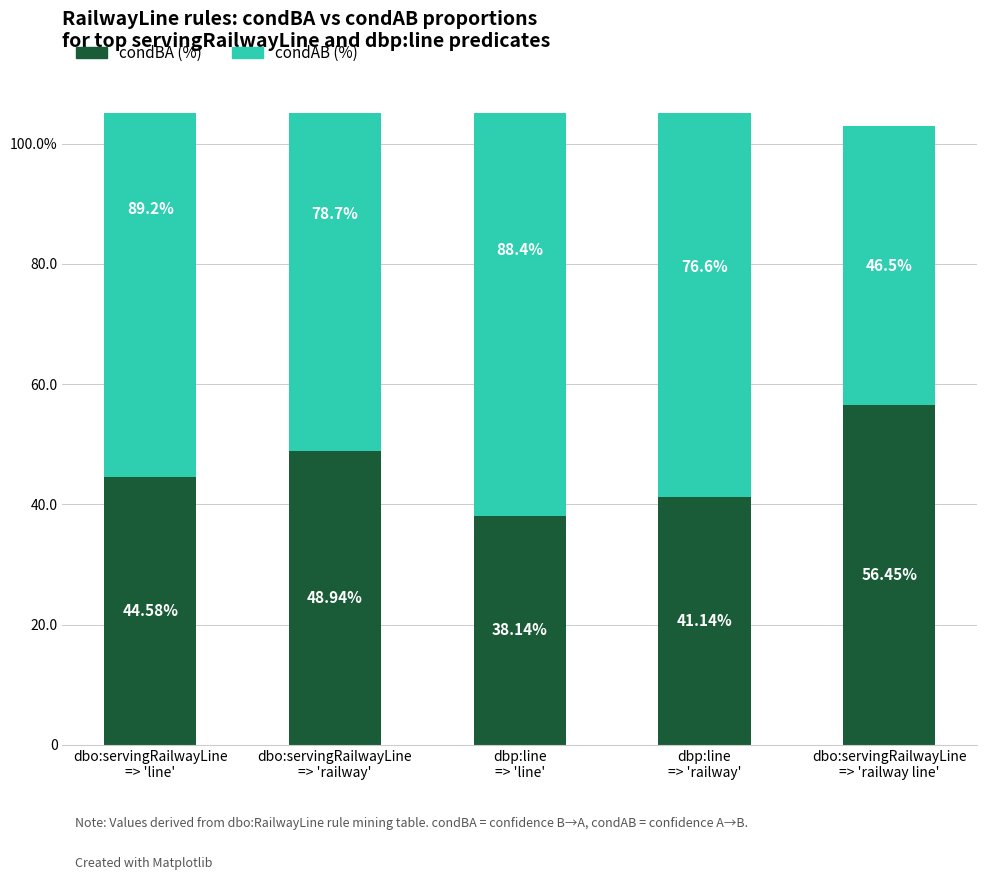

Rank the series by their average value, from highest to lowest.

condAB, condBA